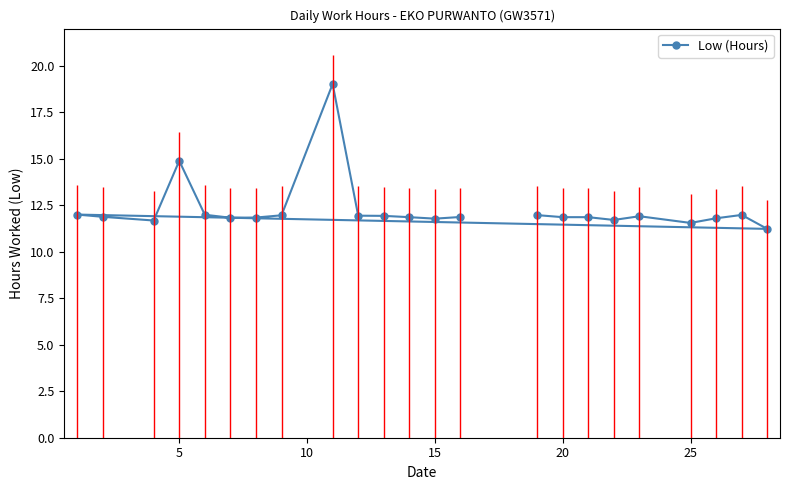

The value of Low (Hours) at 20 is 11.9. True or false?

True